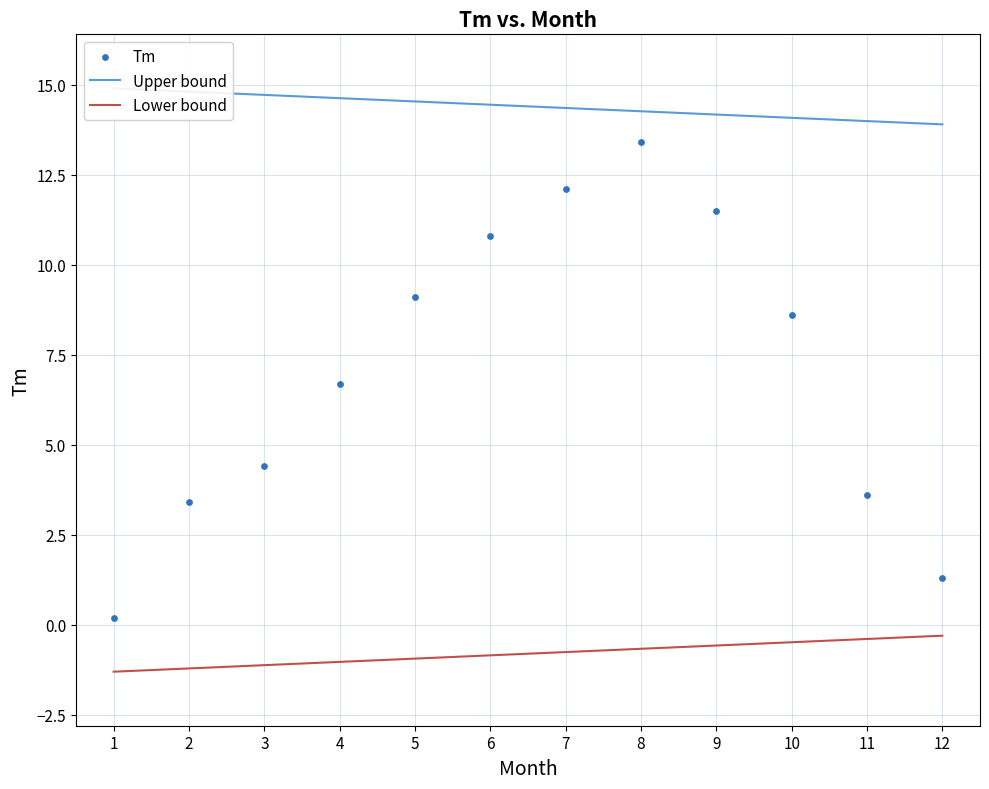

What Y value in the scatter plot is closest to 6?

6.7